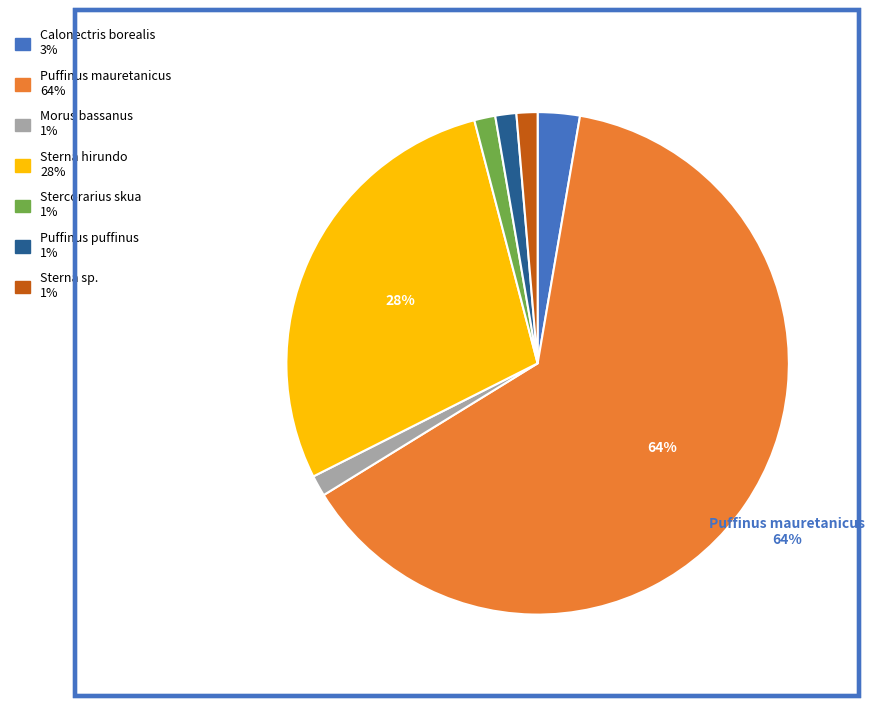

To the nearest percent, what is the average slice percentage?

14%